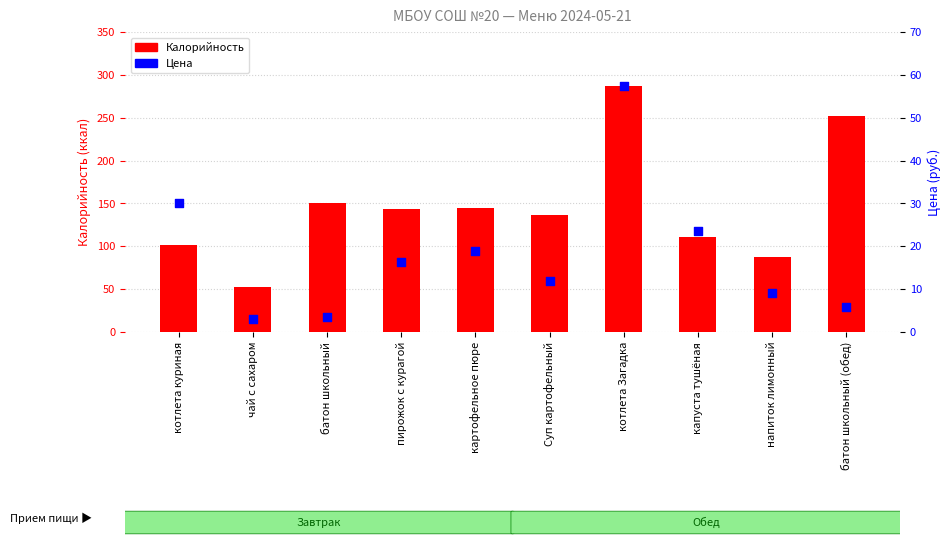

Which series contains the lowest Y value?

Цена